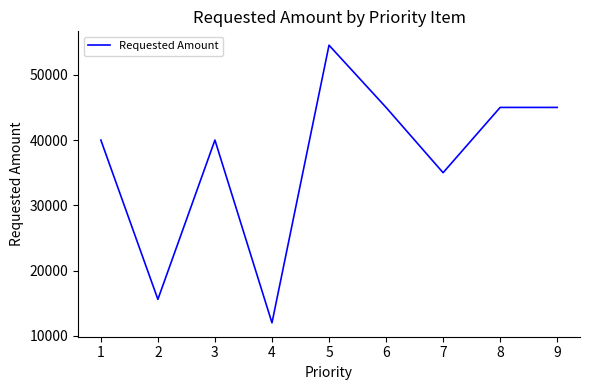

At which label is the value closest to 33265?

7